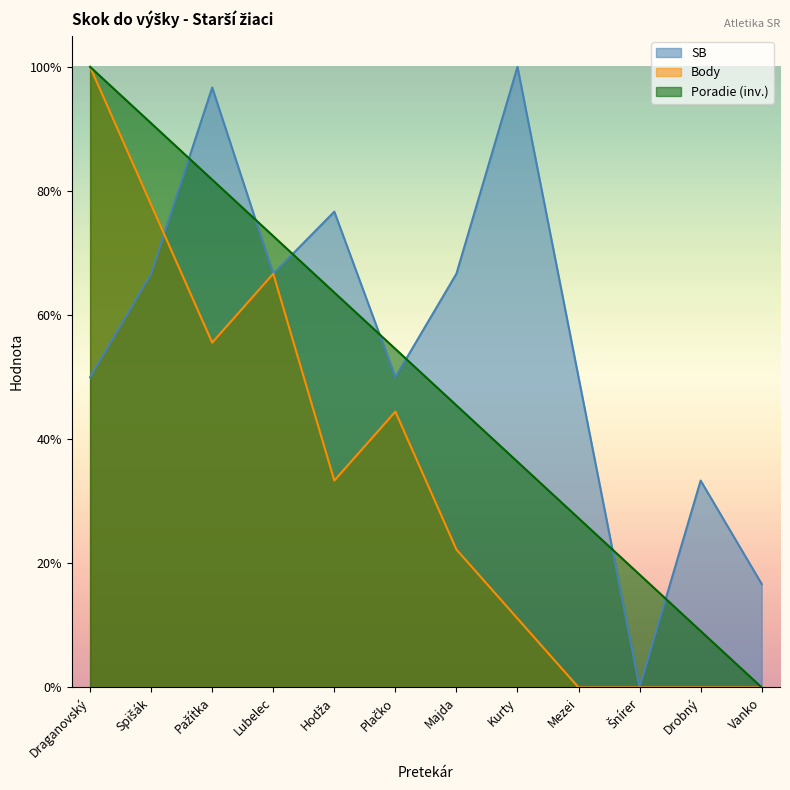

True or false: Poradie has more than 1 interior local peaks.

False